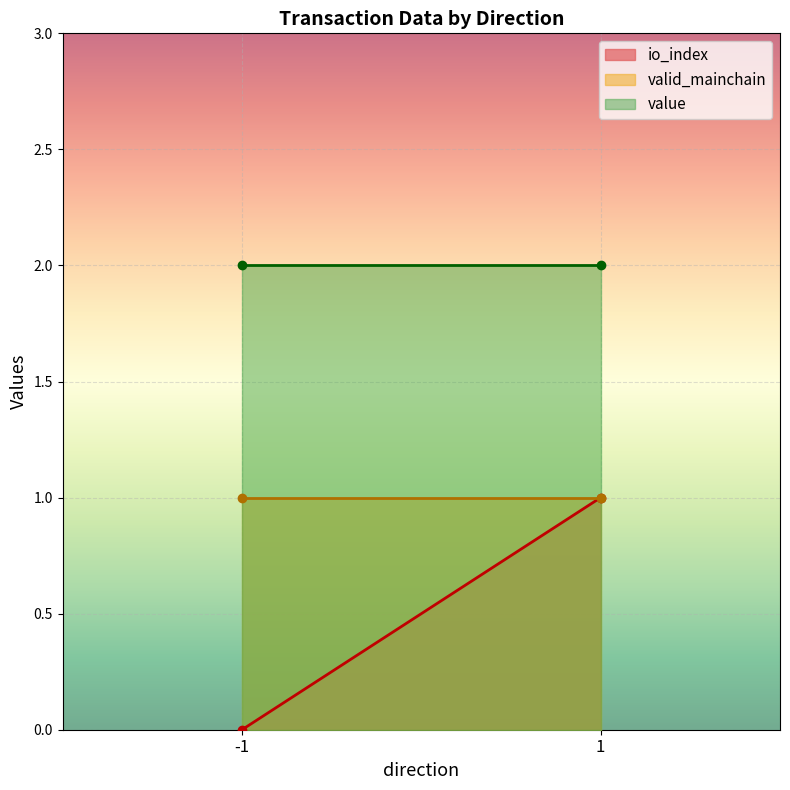

True or false: valid_mainchain has more than 0 interior local peaks.

False